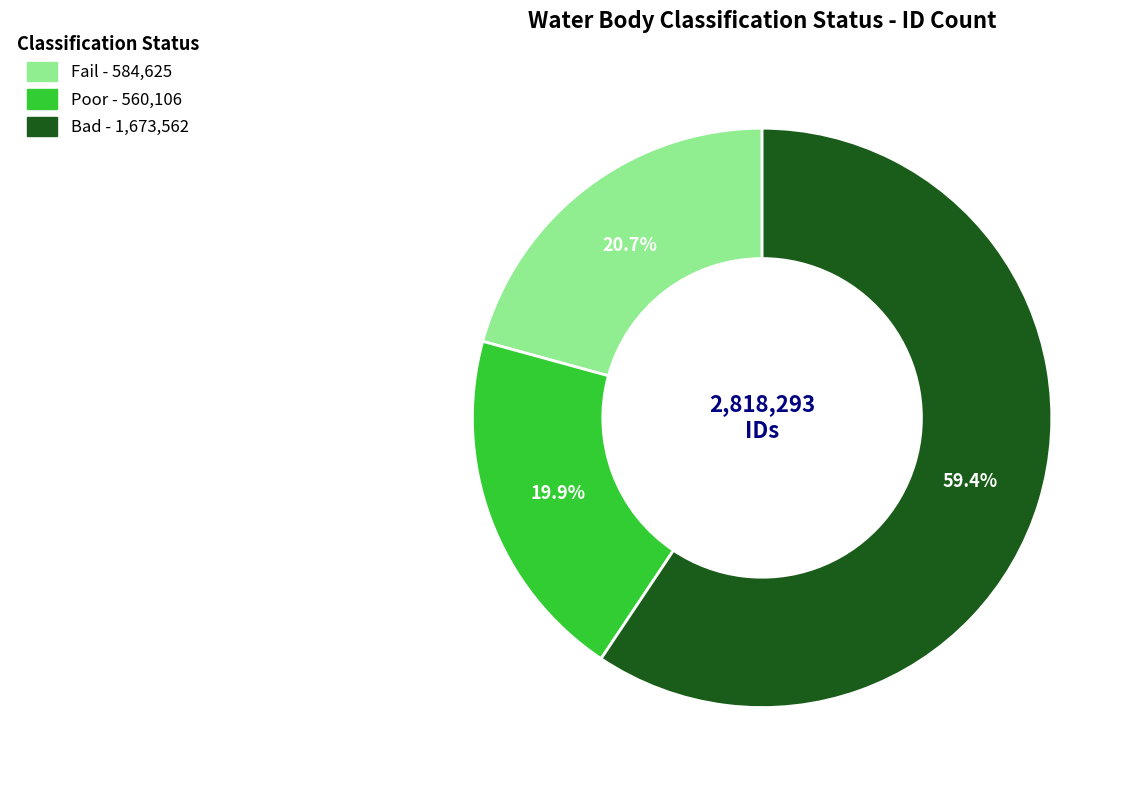

Approximately how many times larger is the value at Fail compared to Poor?

1.0